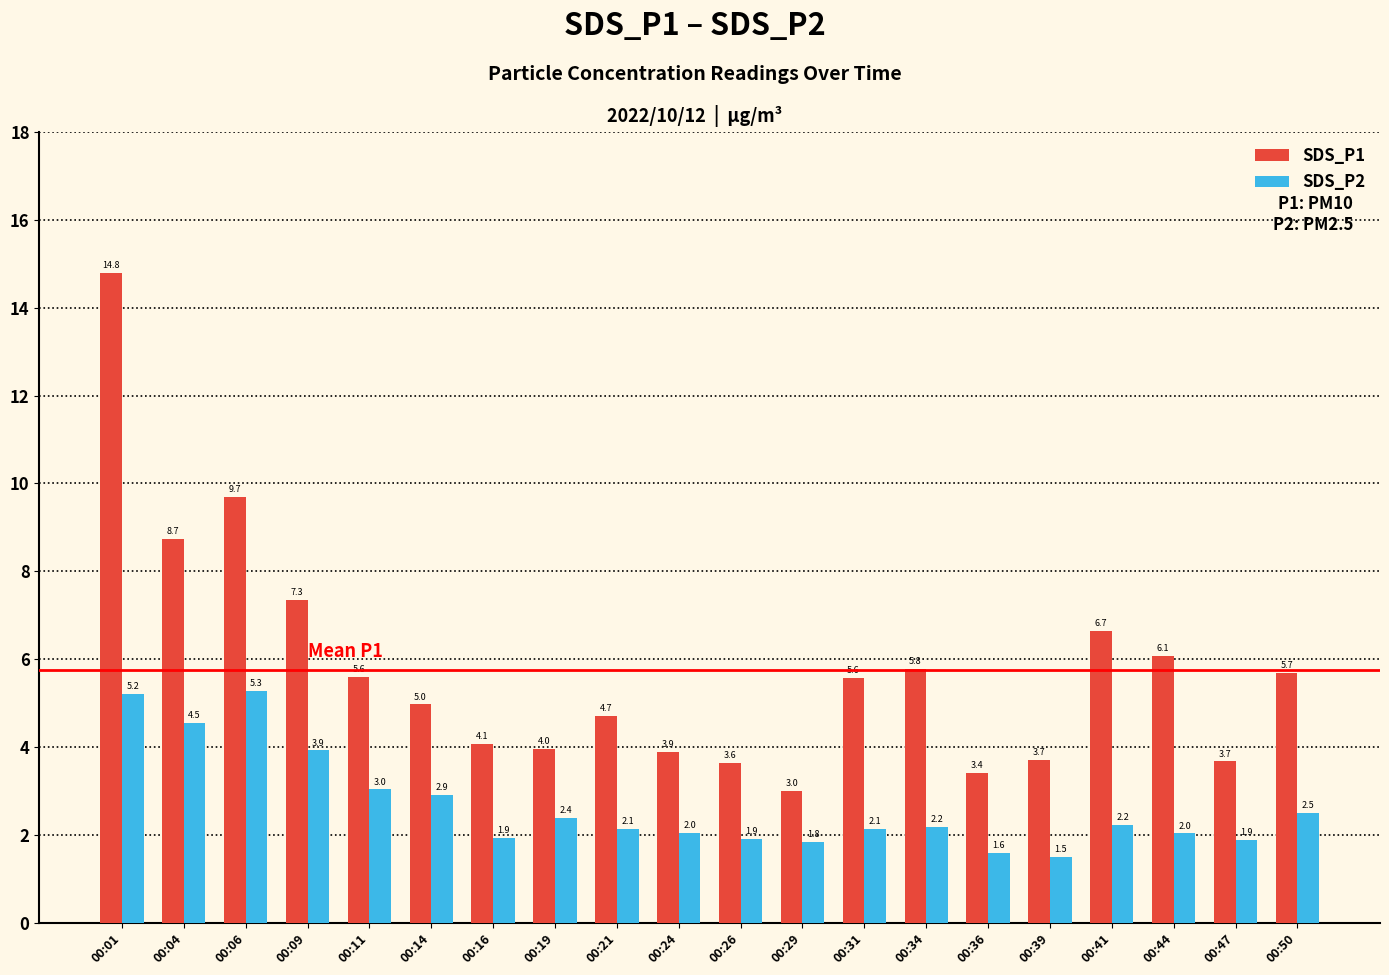

At which category does the chart reach its minimum across all series?

00:39